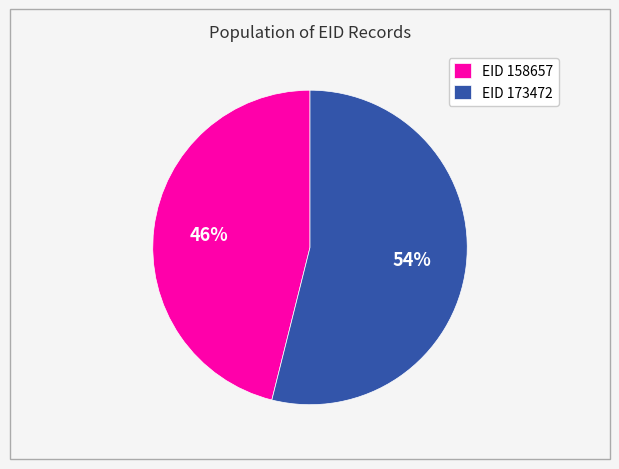

What percentage is the EID 158657 slice, to the nearest percent?

46%